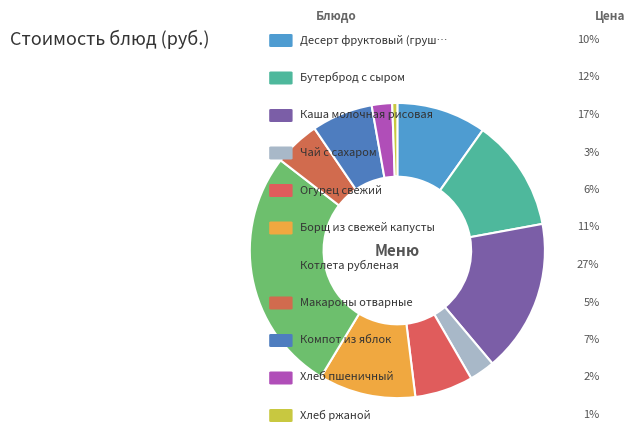

Which category has the smallest portion of the pie?

Хлеб ржаной